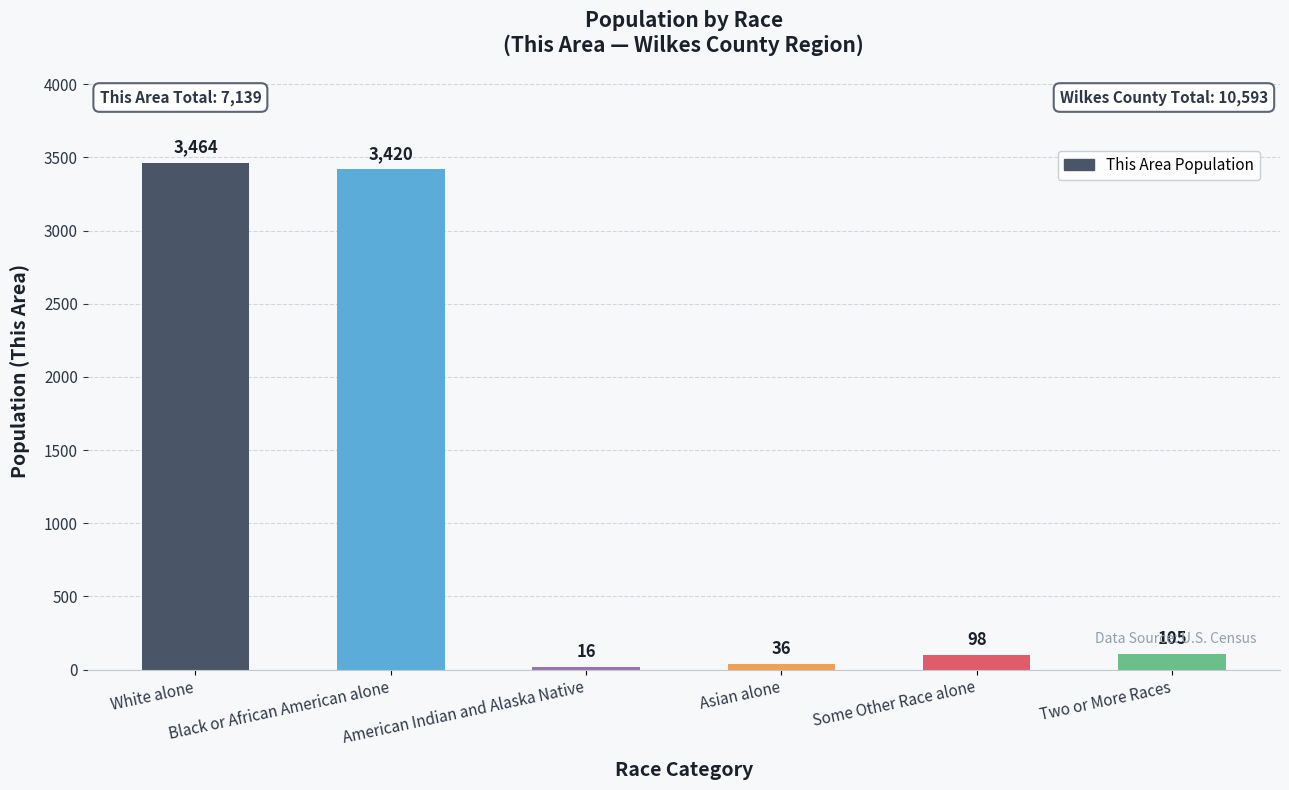

Reading left to right, list all the values displayed in this chart.

White alone=3464	Black or African American alone=3420	American Indian and Alaska Native=16	Asian alone=36	Some Other Race alone=98	Two or More Races=105